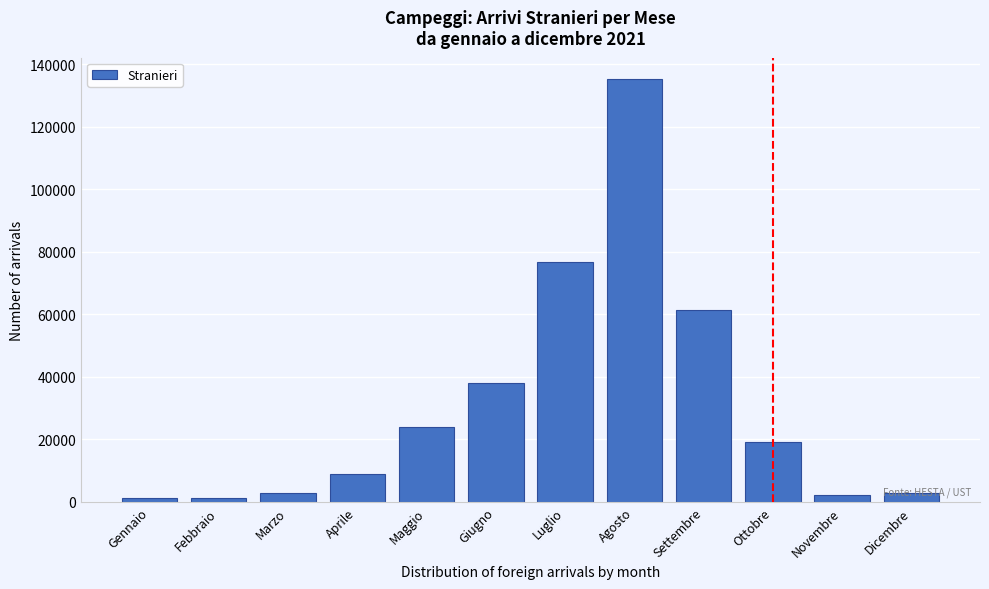

Which has a higher value, Novembre or Giugno?

Giugno